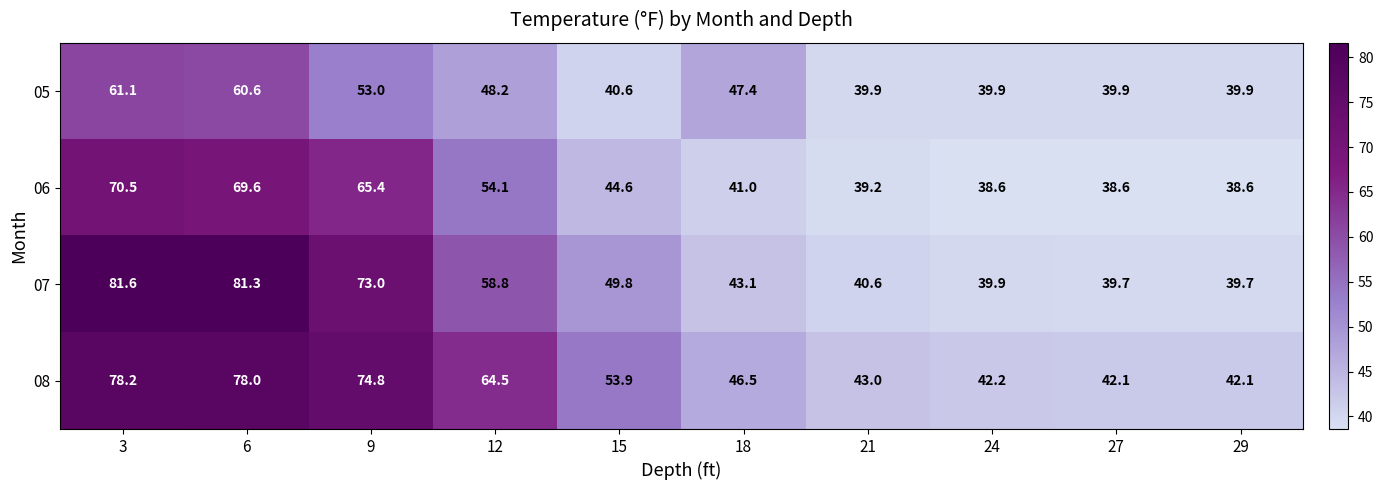

Rank the series at 29 from highest to lowest value.

08, 05, 07, 06